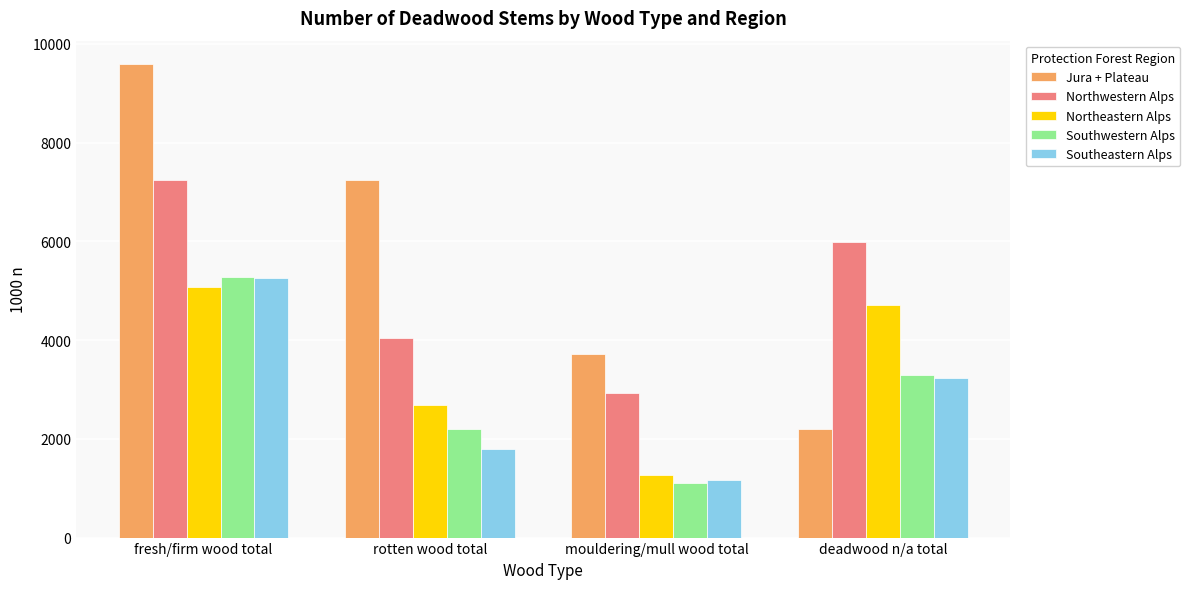

Where does the Northwestern Alps series first go above 5993?

fresh/firm wood total